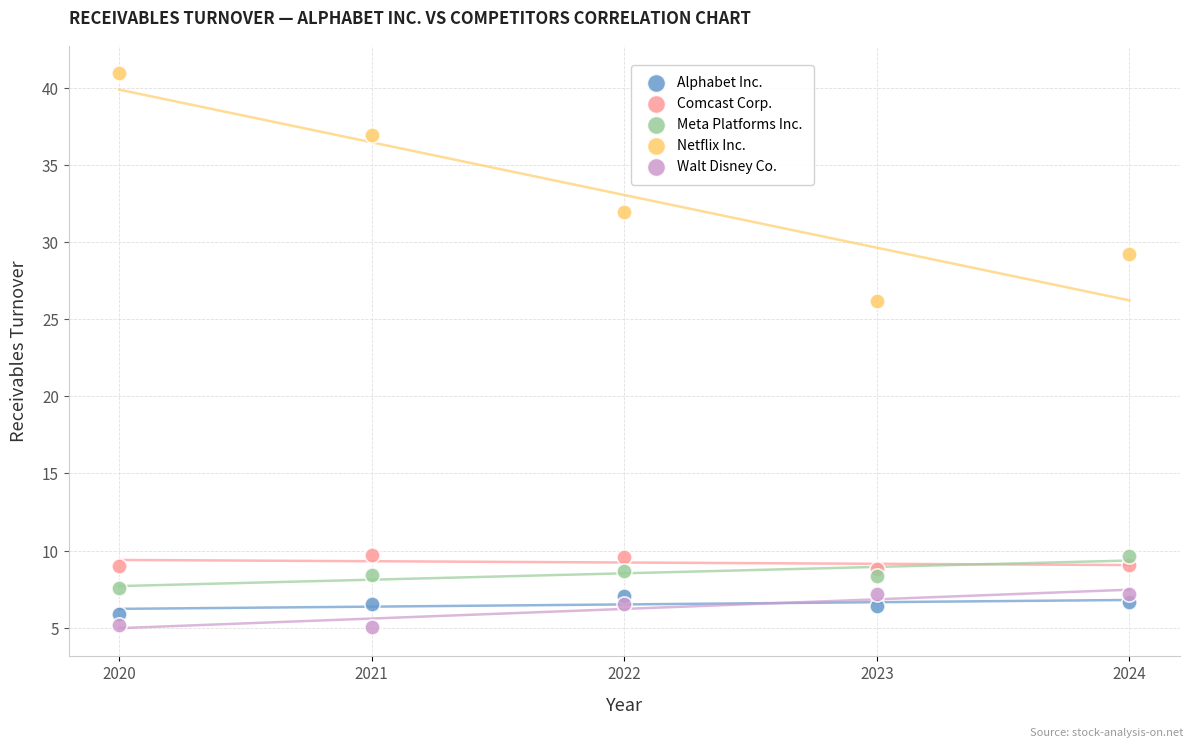

Across all series, what Y value is closest to 22?

26.2